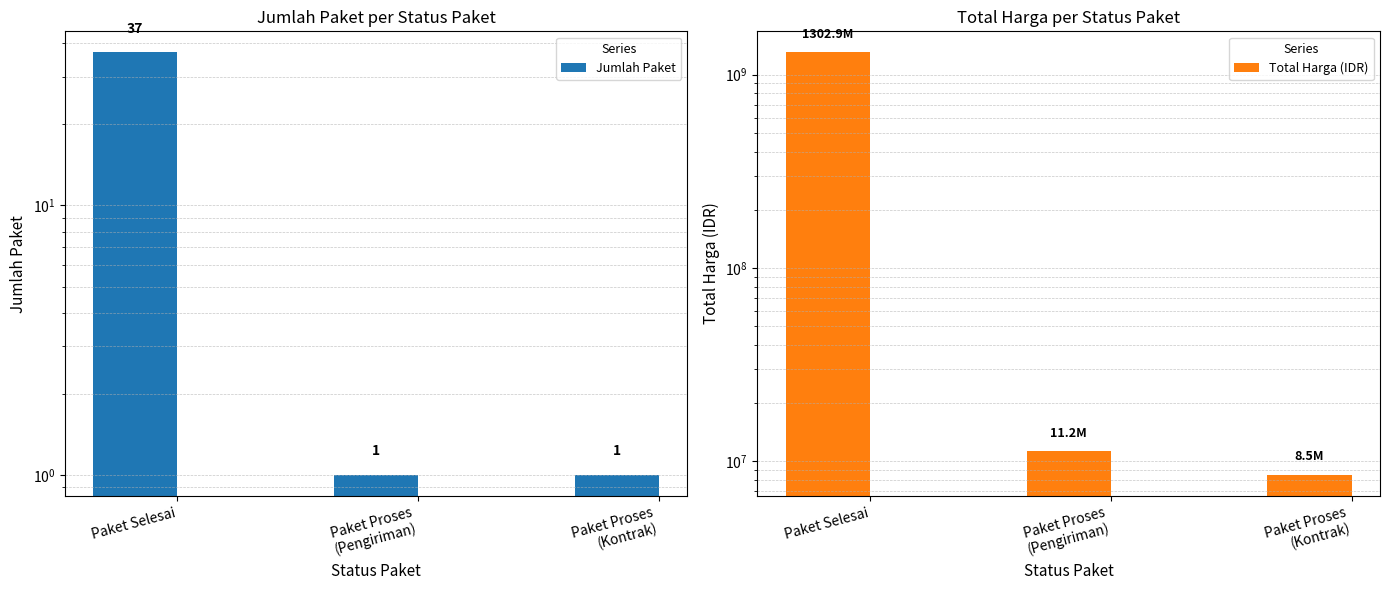

What is the sum of the Jumlah Paket values at Paket Proses
(Kontrak) and Paket Proses
(Pengiriman)?

2